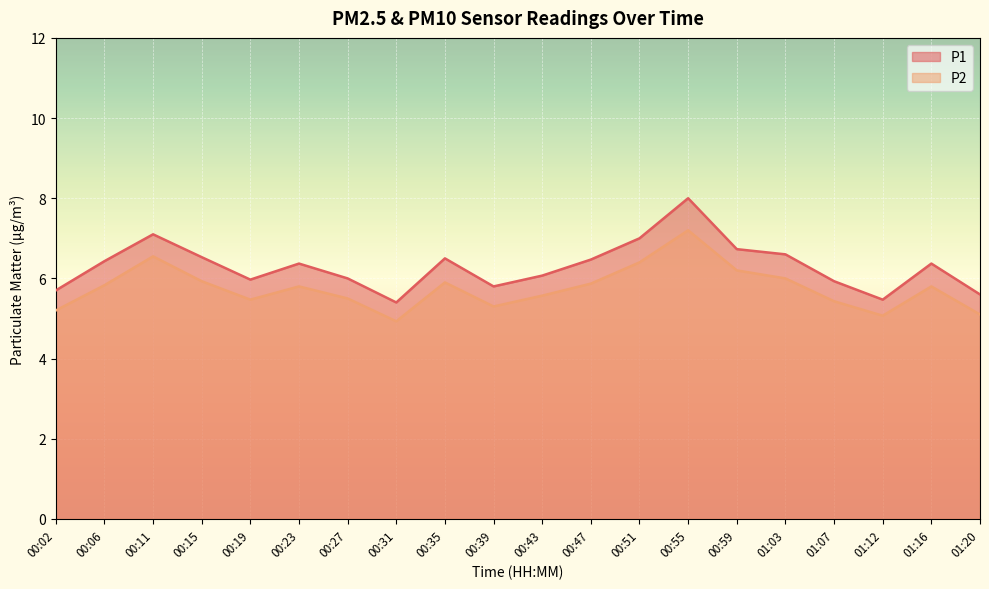

True or false: P2 and P1 cross at least once.

False